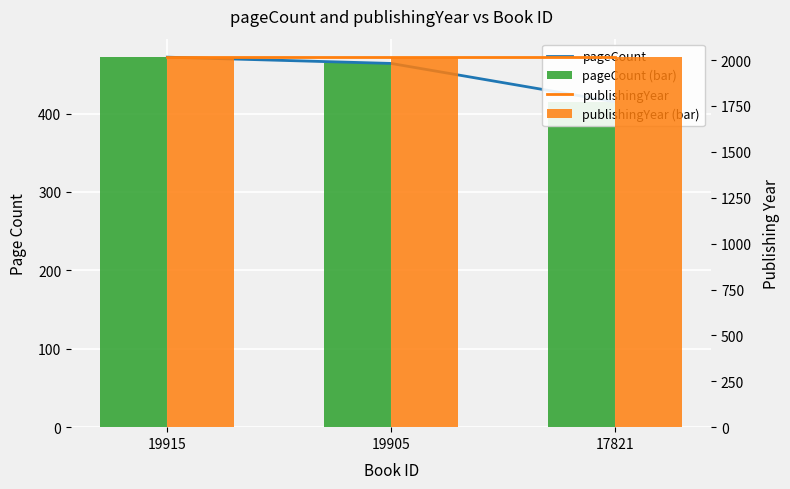

Is the value of publishingYear at 17821 greater than the value of pageCount at 19905?

Yes